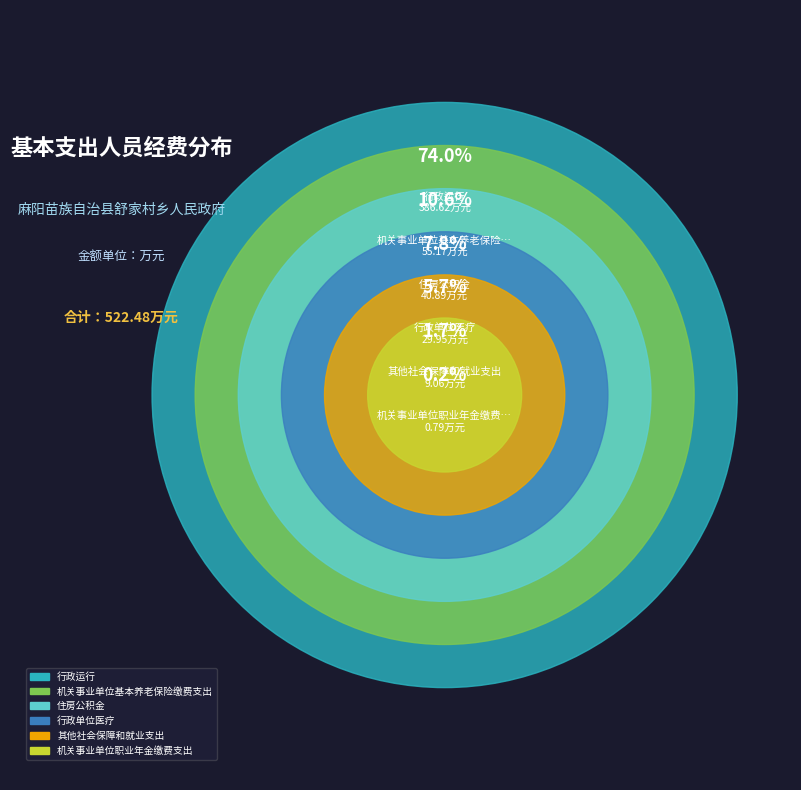

Is 住房公积金 the majority of the pie?

No